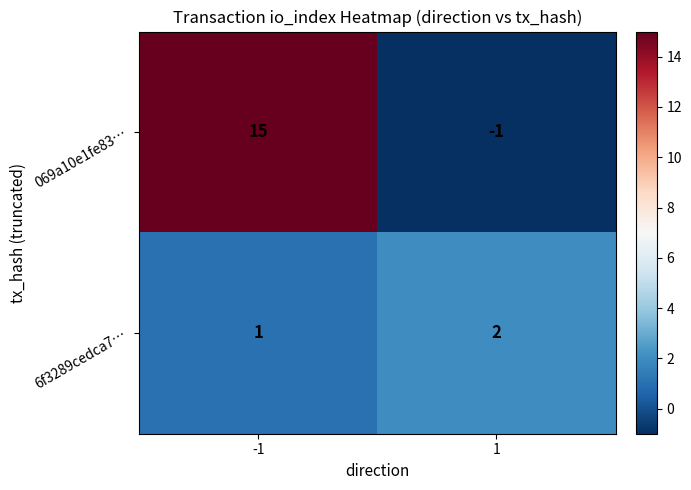

Which series has the widest spread of values?

069a10e1fe83…